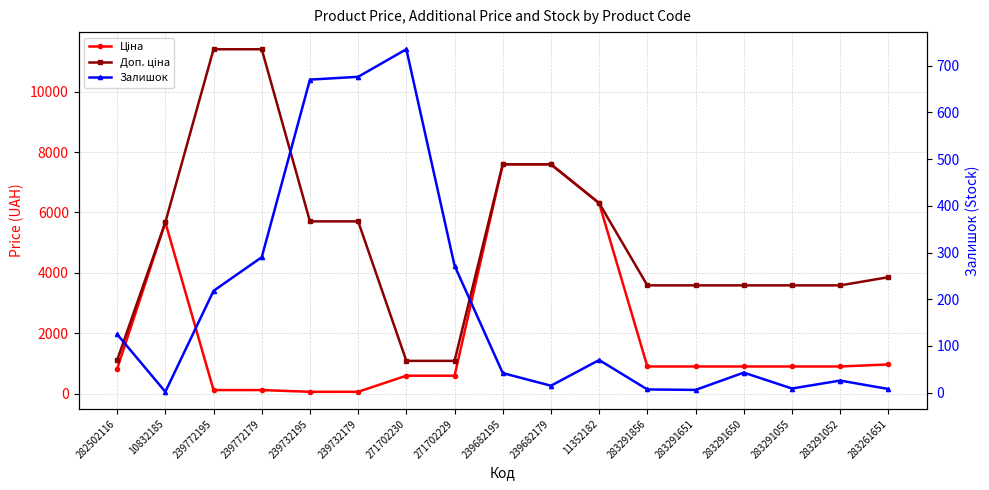

List the series in order of their overall mean, lowest first.

Залишок, Ціна, Доп. ціна